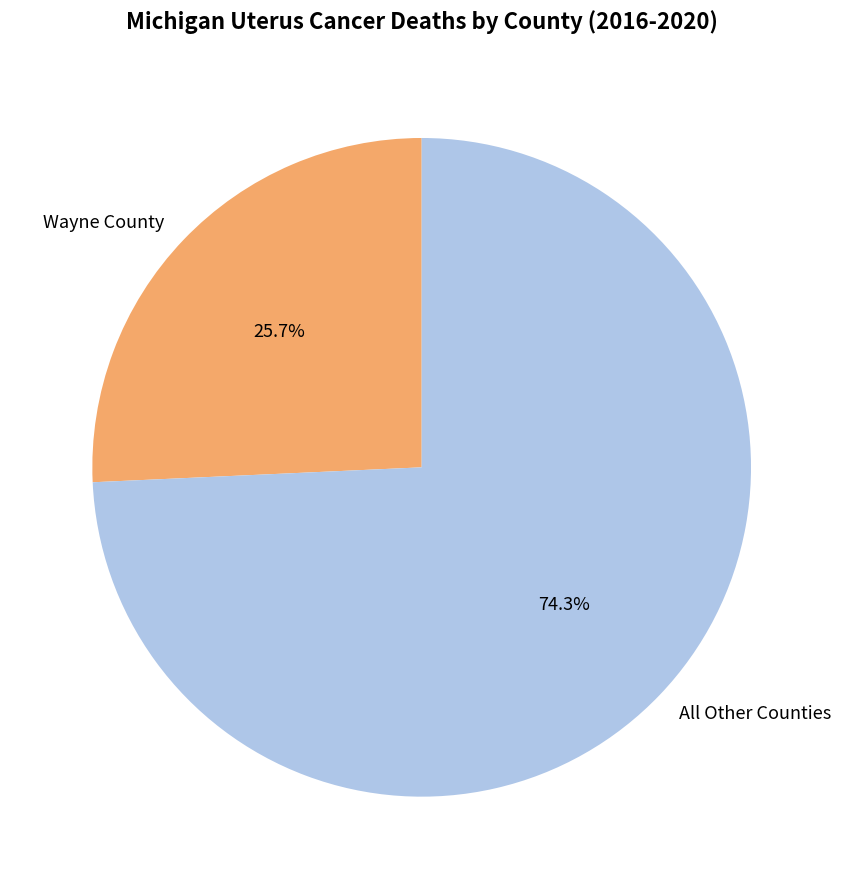

How many slices are in this pie chart?

2